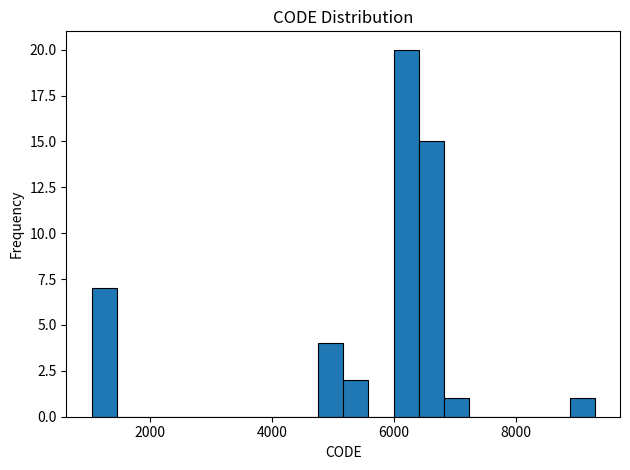

Around what value on the x-axis is the tallest bar? Give the approximate position of its centre, as read against the axis.

6200